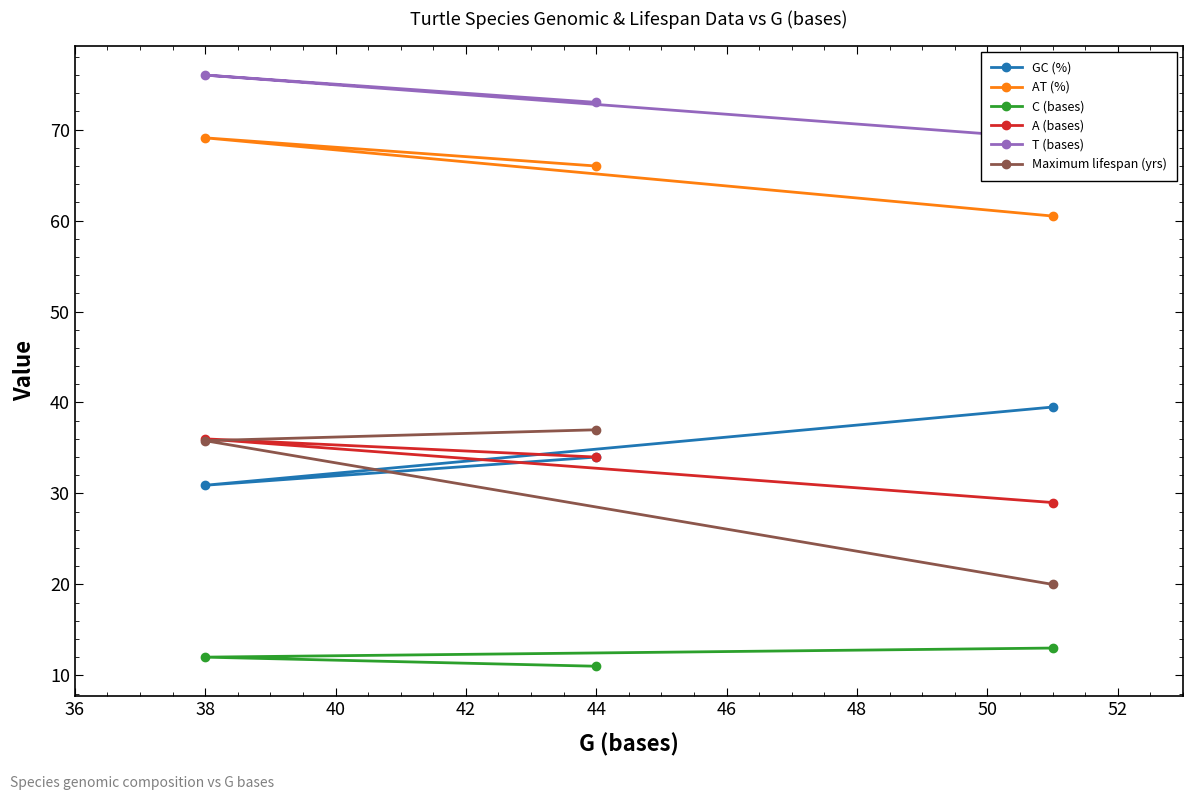

Count the number of categories in the chart.

3